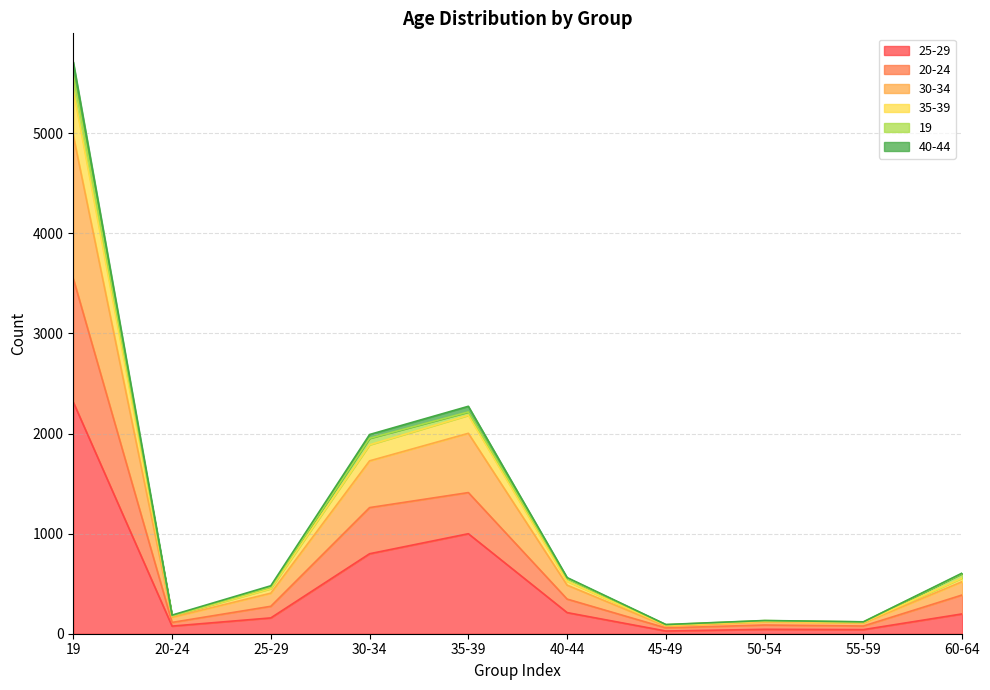

What position from the left is 19?

1